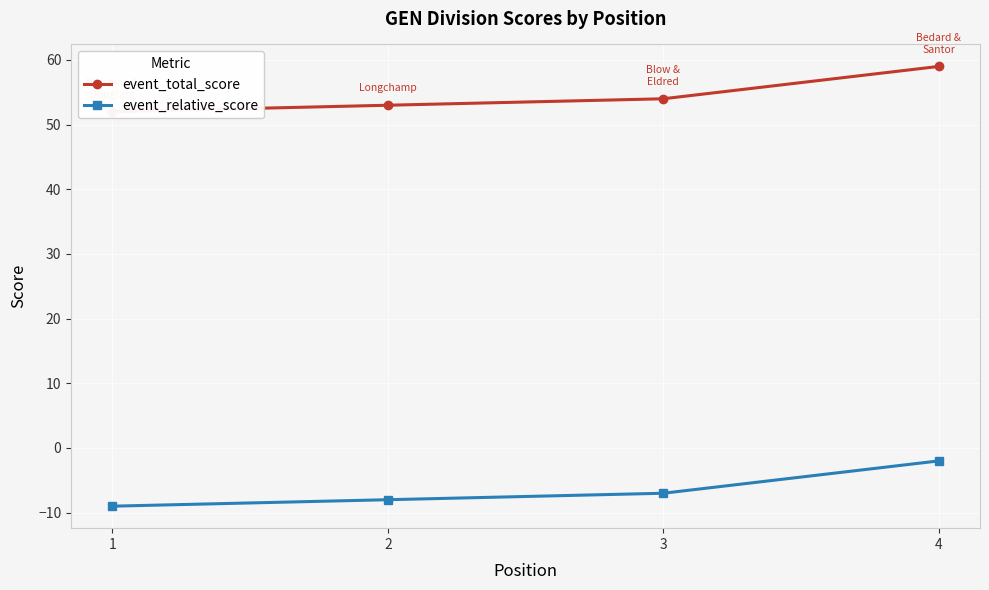

How many data points does each series have?

4